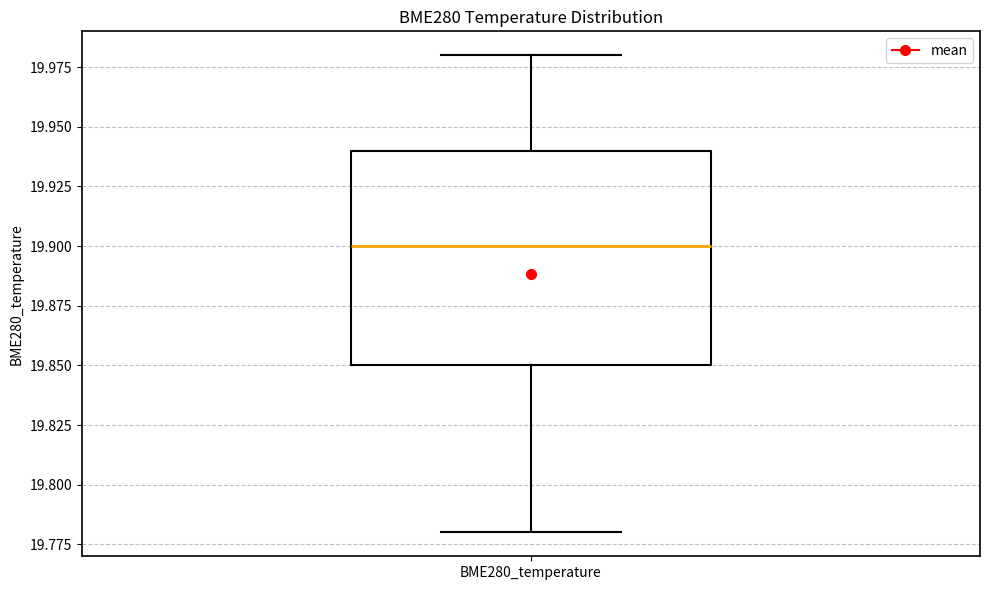

Read this box plot against the y-axis: the position of the median line, the range covered by the box, and the ends of both whiskers. The values are not printed on the chart, so give them approximately, as read against the axis.

median 19.90, box 19.85 to 19.94, whiskers 19.78 to 19.98